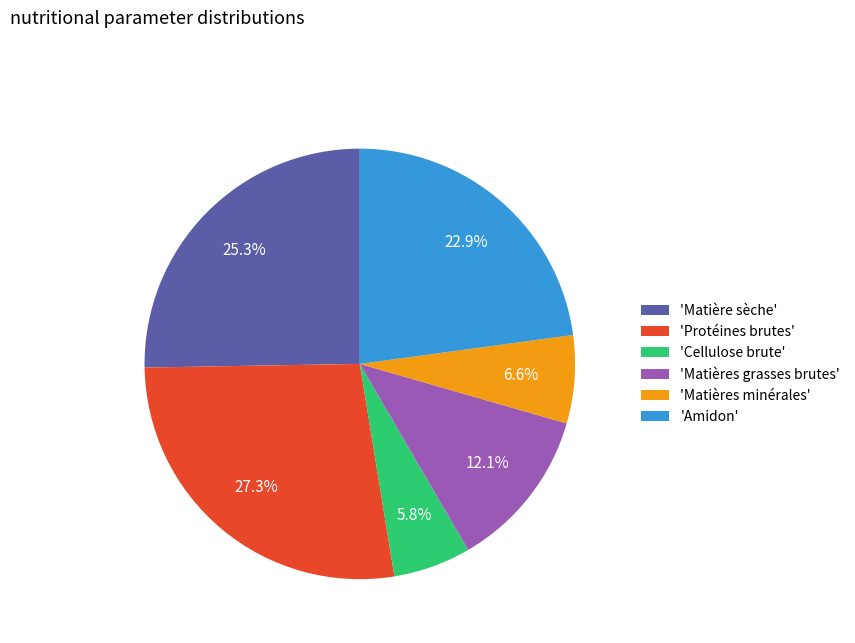

Which category has the smallest portion of the pie?

'Cellulose brute'